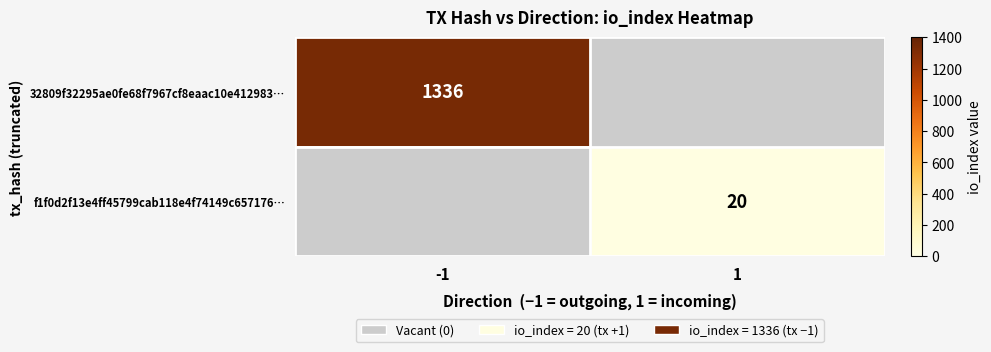

True or false: 32809f32295ae0fe68f7967cf8eaac10e412983… has a value of 851 at -1.

False